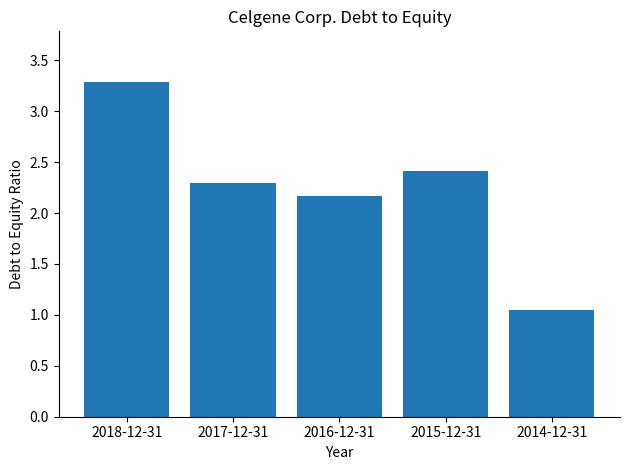

What is the label of the 2nd bar from the left?

2017-12-31